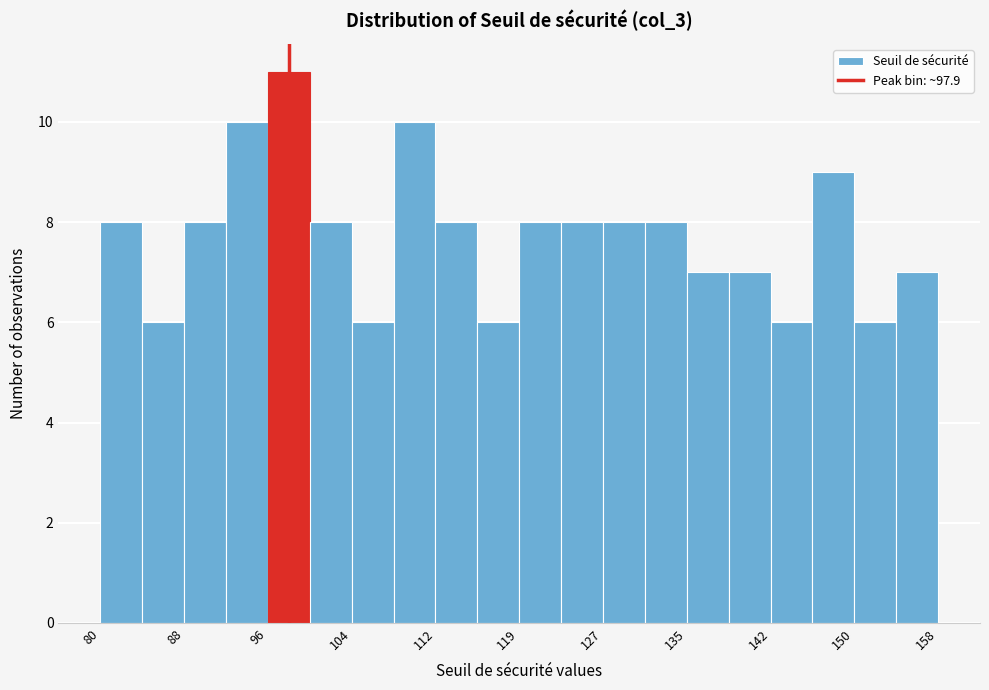

Read against the x-axis, roughly where is the centre of the tallest bar?

98